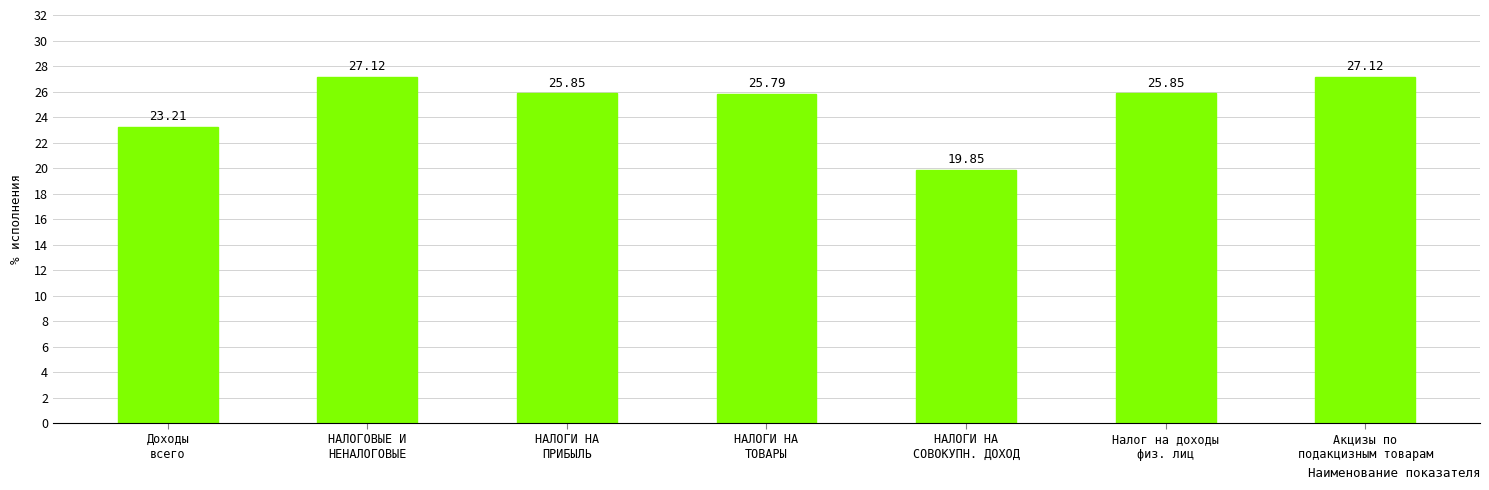

Between Доходы
всего and НАЛОГИ НА
ТОВАРЫ, which is larger?

НАЛОГИ НА
ТОВАРЫ